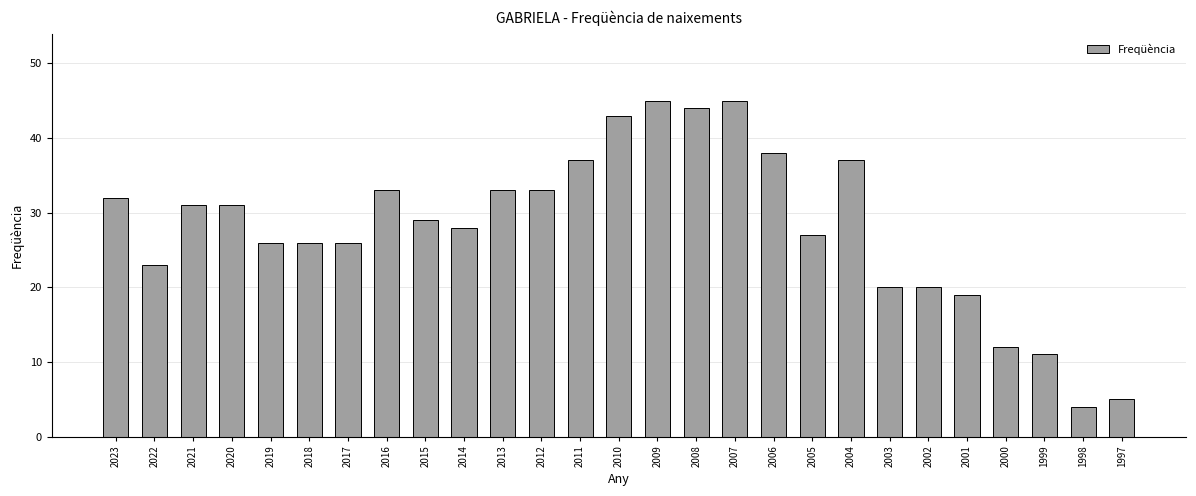

Does the chart contain stacked bars?

No